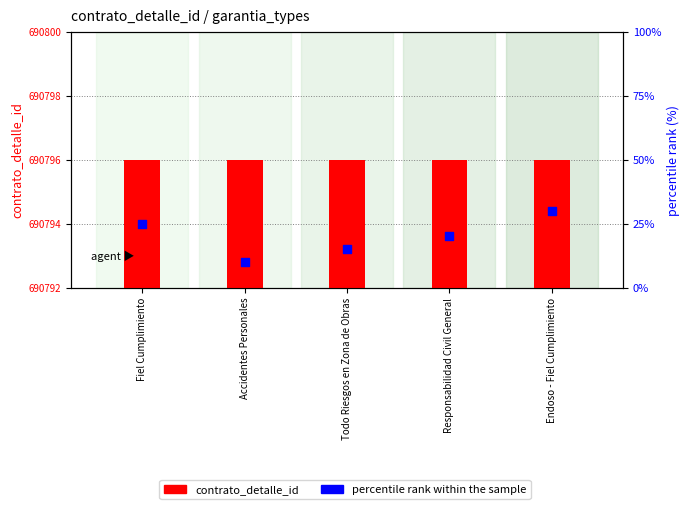

Which series reaches the maximum Y coordinate?

contrato_detalle_id